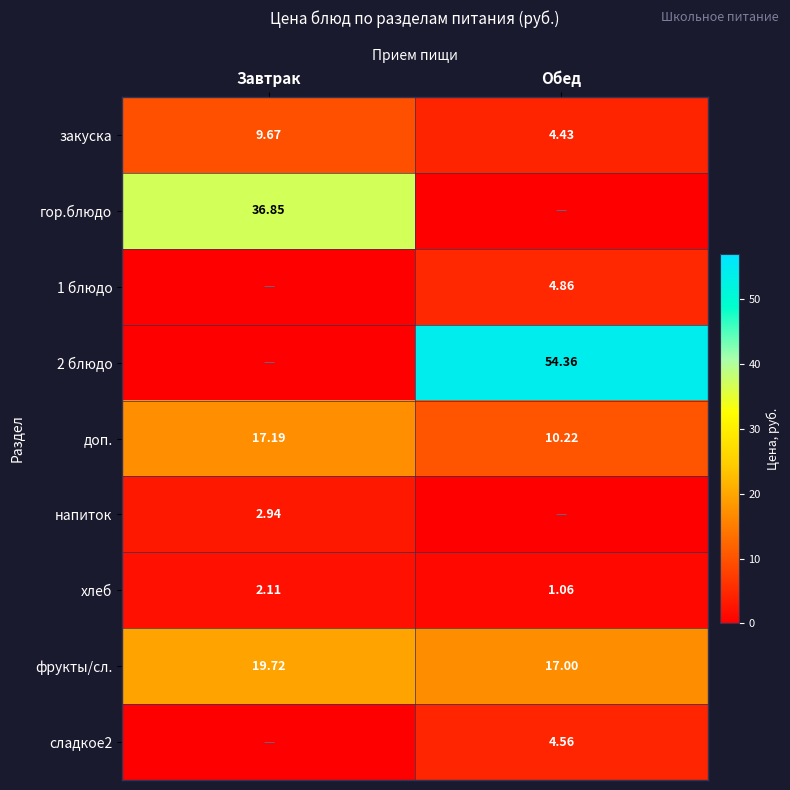

Is the value of доп. at Обед greater than the value of сладкое2 at Обед?

Yes